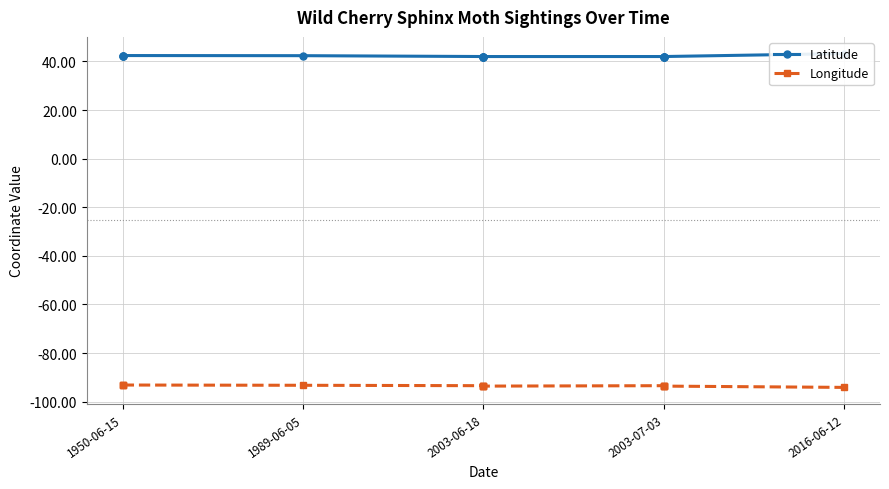

Which series has the largest total across all categories?

Latitude